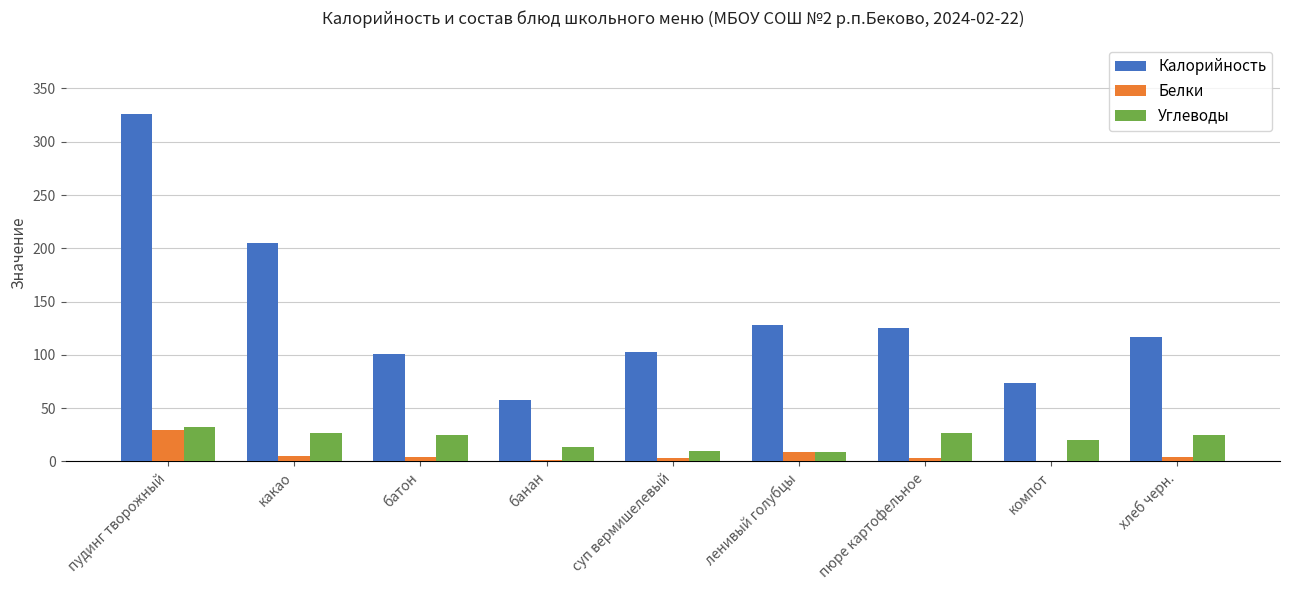

What is the sum of all Углеводы values?

189